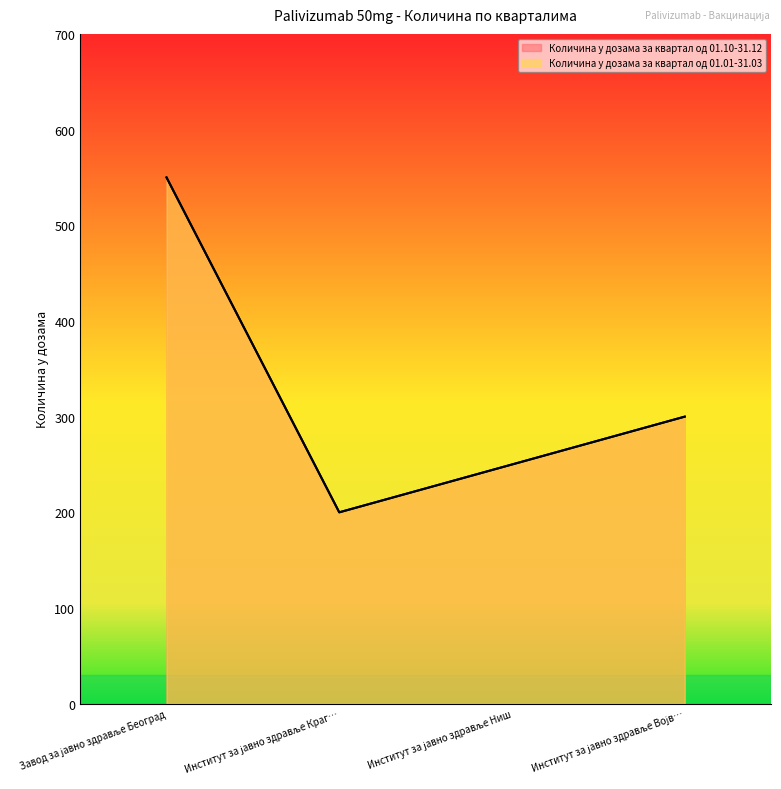

True or false: Количина у дозама за квартал од 01.01-31.03 and Количина у дозама за квартал од 01.10-31.12 cross at least once.

False